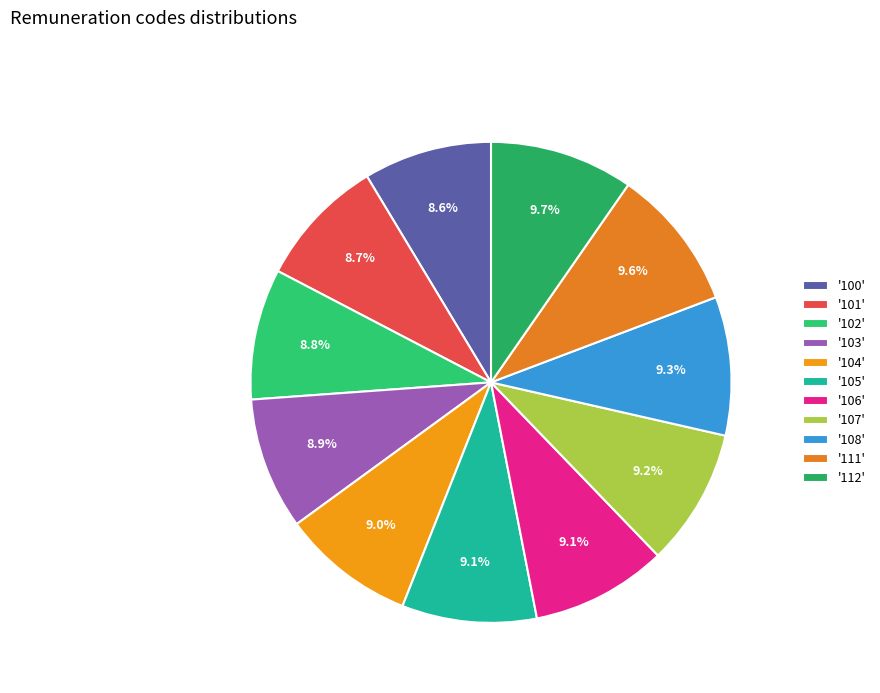

How many segments does this pie chart have?

11